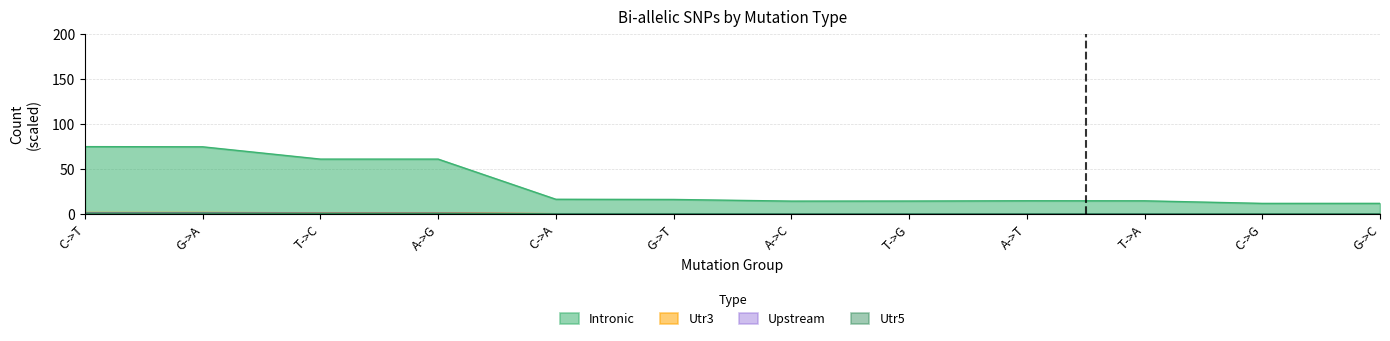

What is the label of the 12th point from the right?

C->T